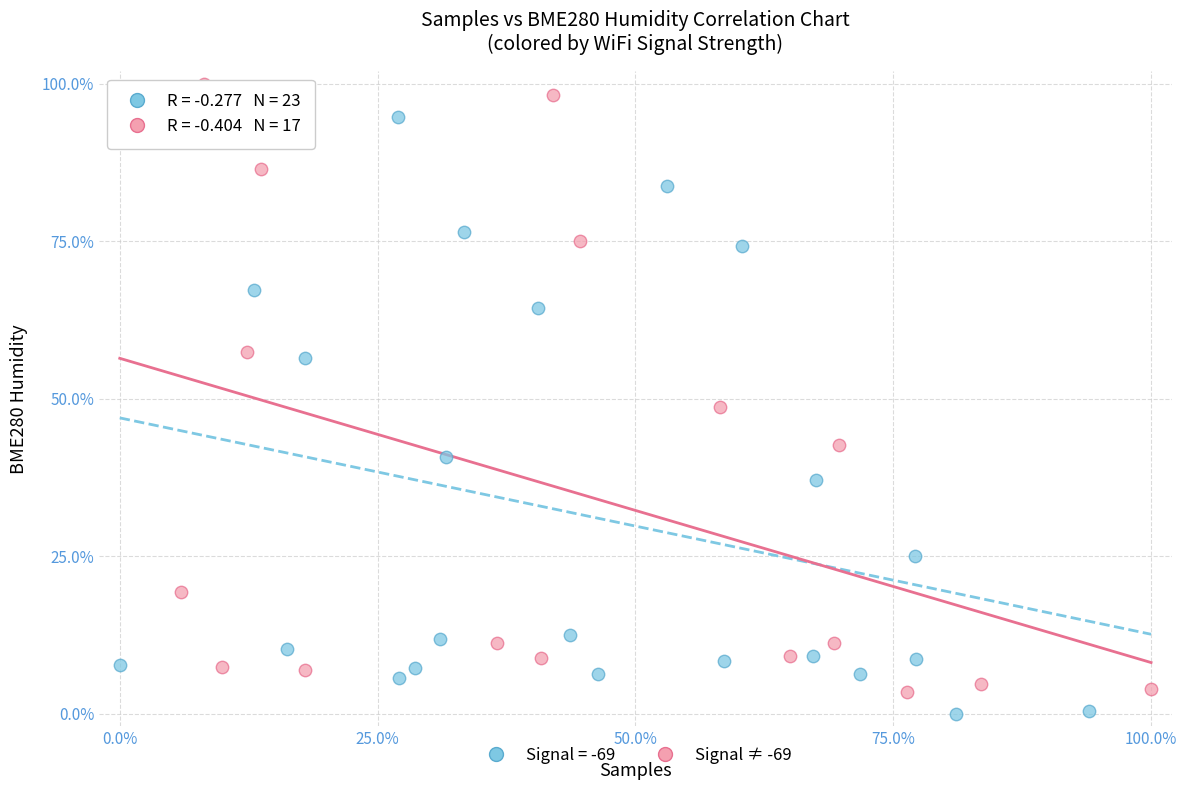

Which series contains the highest Y value?

Signal ≠ -69